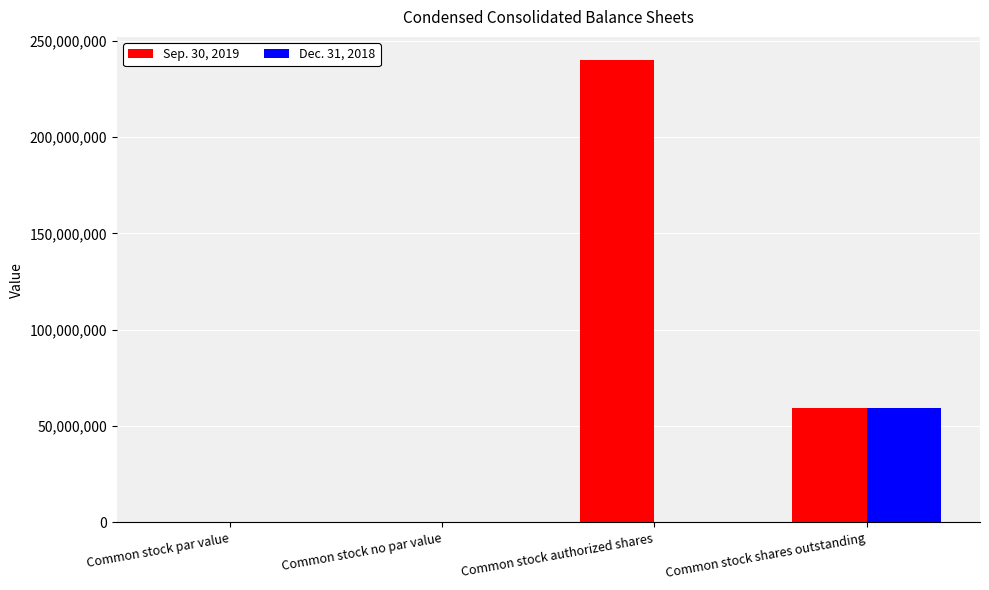

Does the chart contain stacked bars?

No